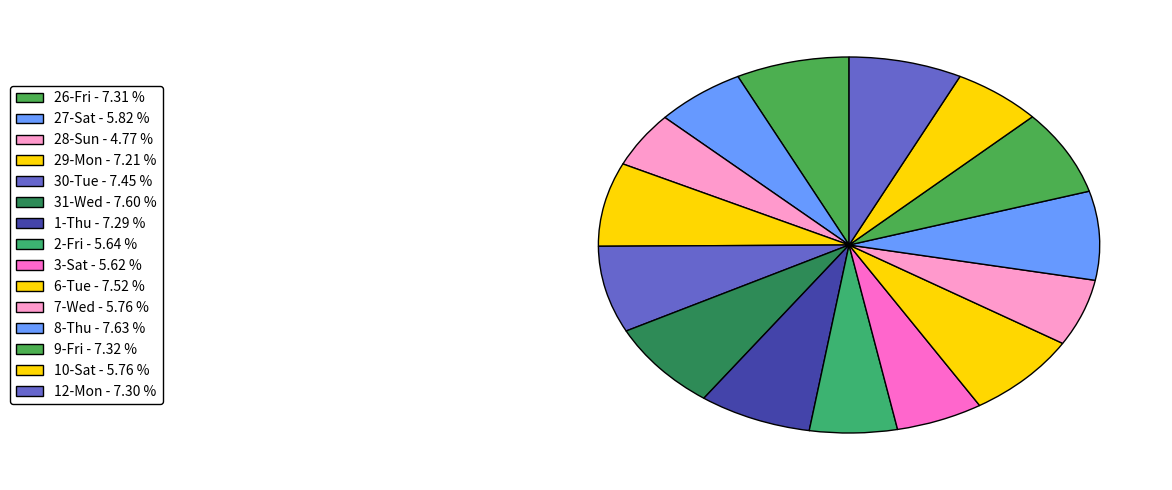

To the nearest percent, what percentage of the pie is 27-Sat?

6%